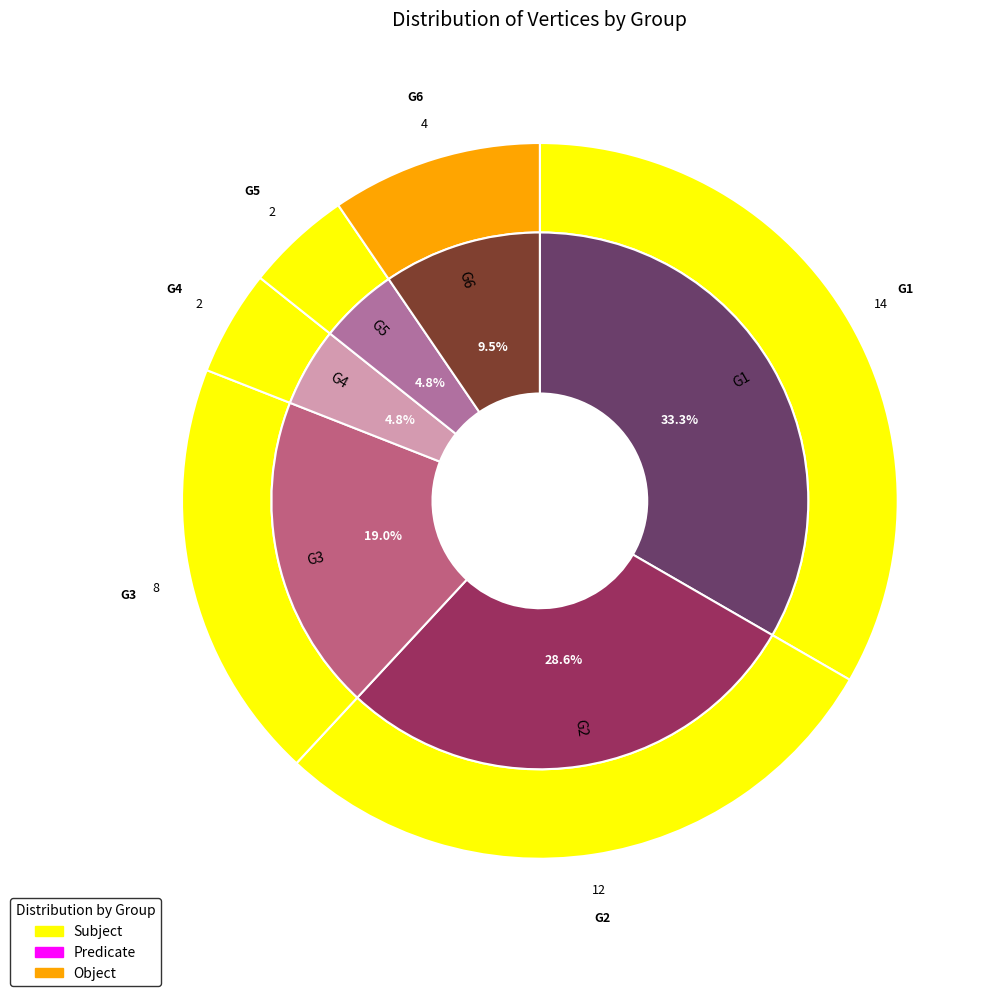

How much of the chart is everything except G1?

66.7%